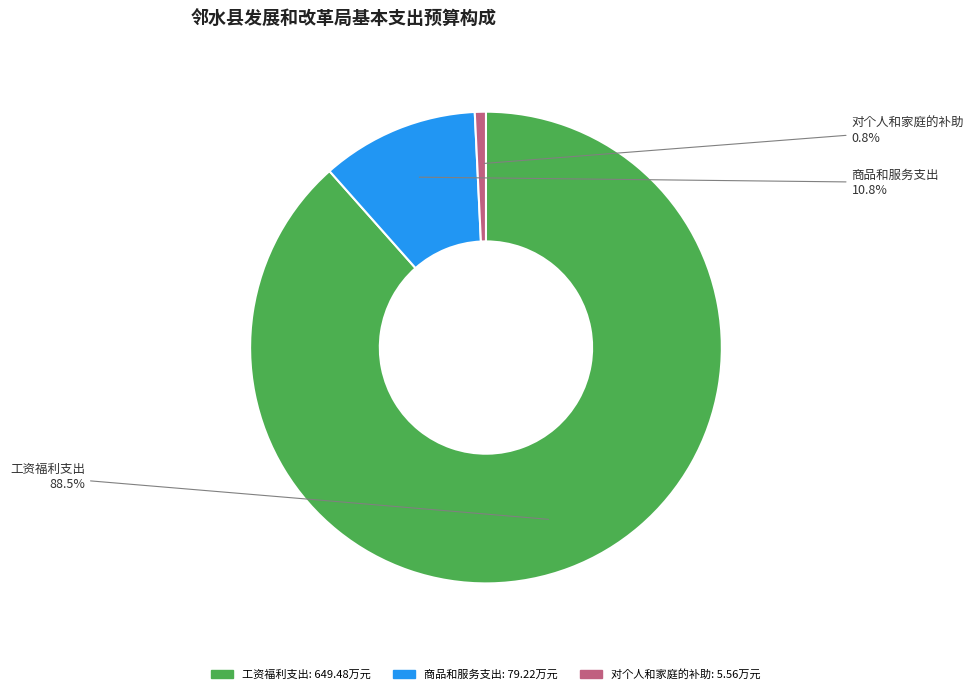

Between 对个人和家庭的补助 and 商品和服务支出, which is larger?

商品和服务支出